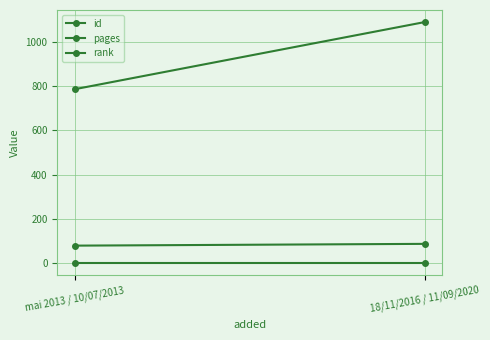

True or false: rank has a value of 1 at mai 2013 / 10/07/2013.

True